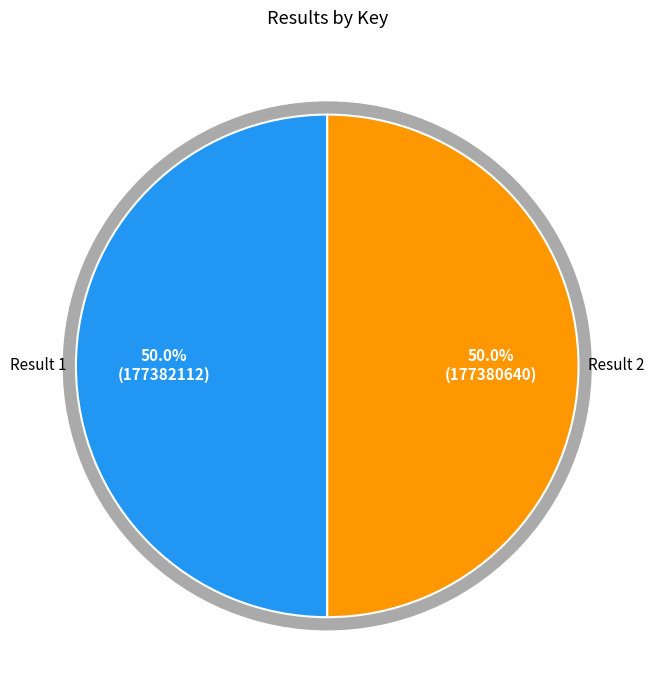

What is the ratio of the value at 1 to the value at 2?

1.0